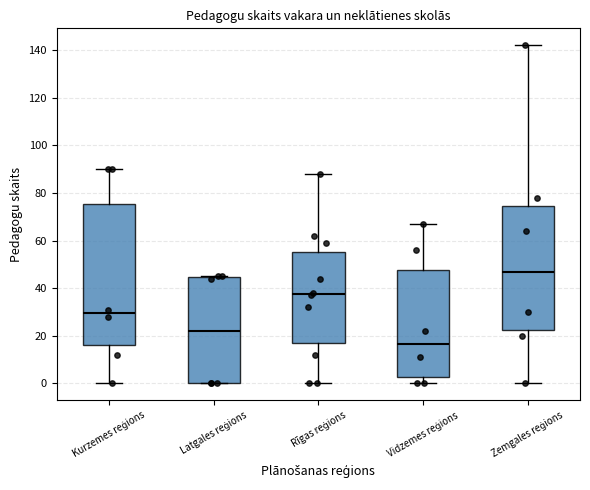

Reading left to right, transcribe this box plot: for each box, give where its median line is, the range the box spans, and where its two whiskers end, as read against the y-axis. The values are not printed on the chart, so give them approximately, as read against the axis.

Kurzemes reģions: median 30, box 16 to 76, whiskers 0 to 90
Latgales reģions: median 22, box 0 to 44, whiskers 0 to 46
Rīgas reģions: median 38, box 18 to 56, whiskers 0 to 88
Vidzemes reģions: median 16, box 2 to 48, whiskers 0 to 68
Zemgales reģions: median 48, box 22 to 74, whiskers 0 to 142